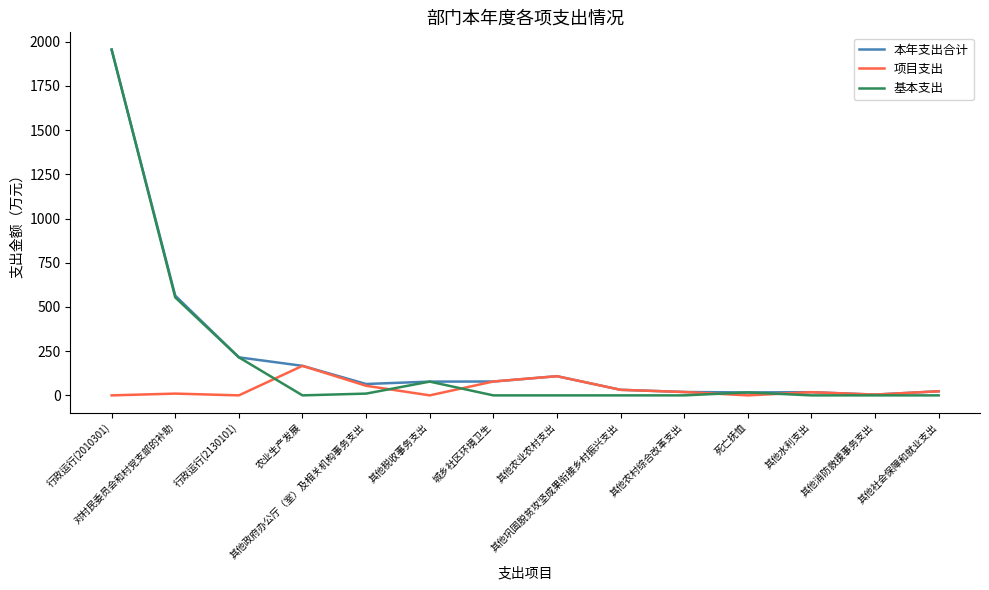

What is the greatest value displayed?

1955.1